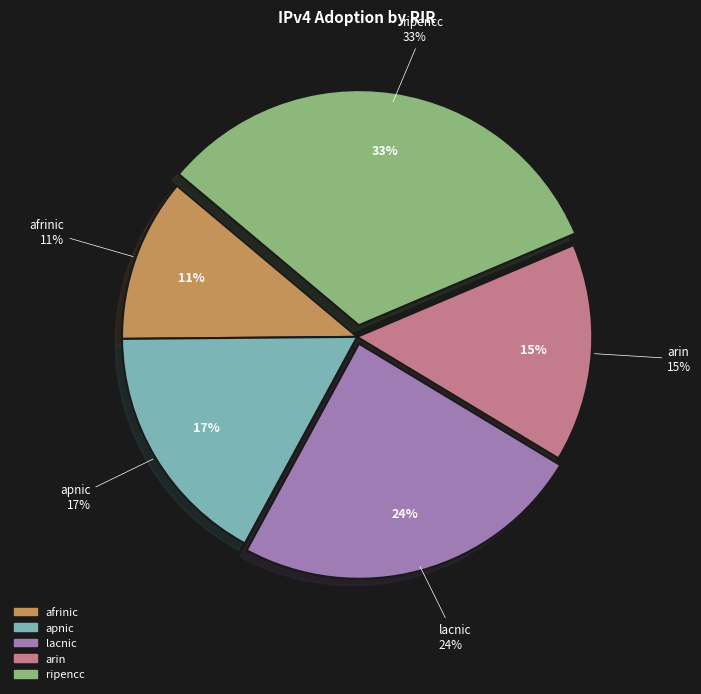

Does arin account for over 50% of the chart?

No